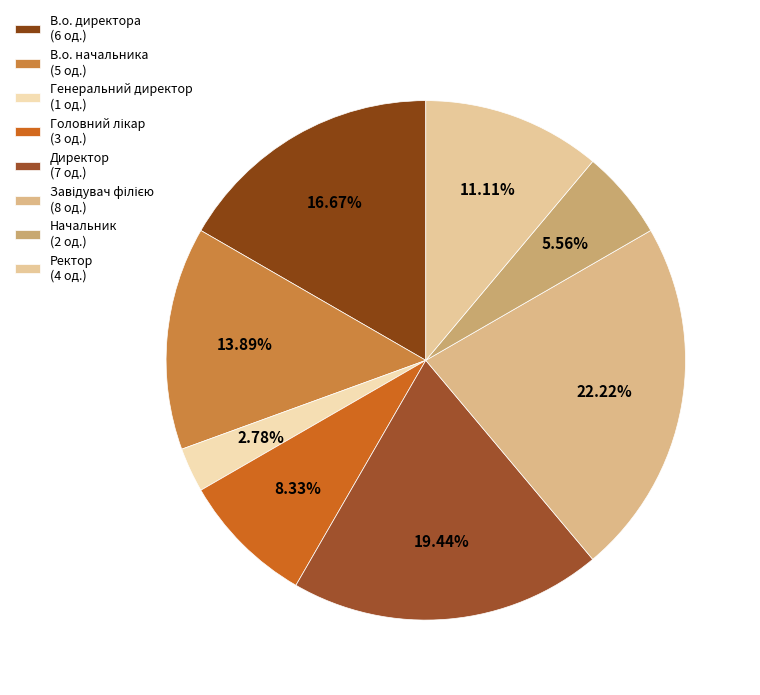

What is the change in value from Начальник to Ректор?

+2